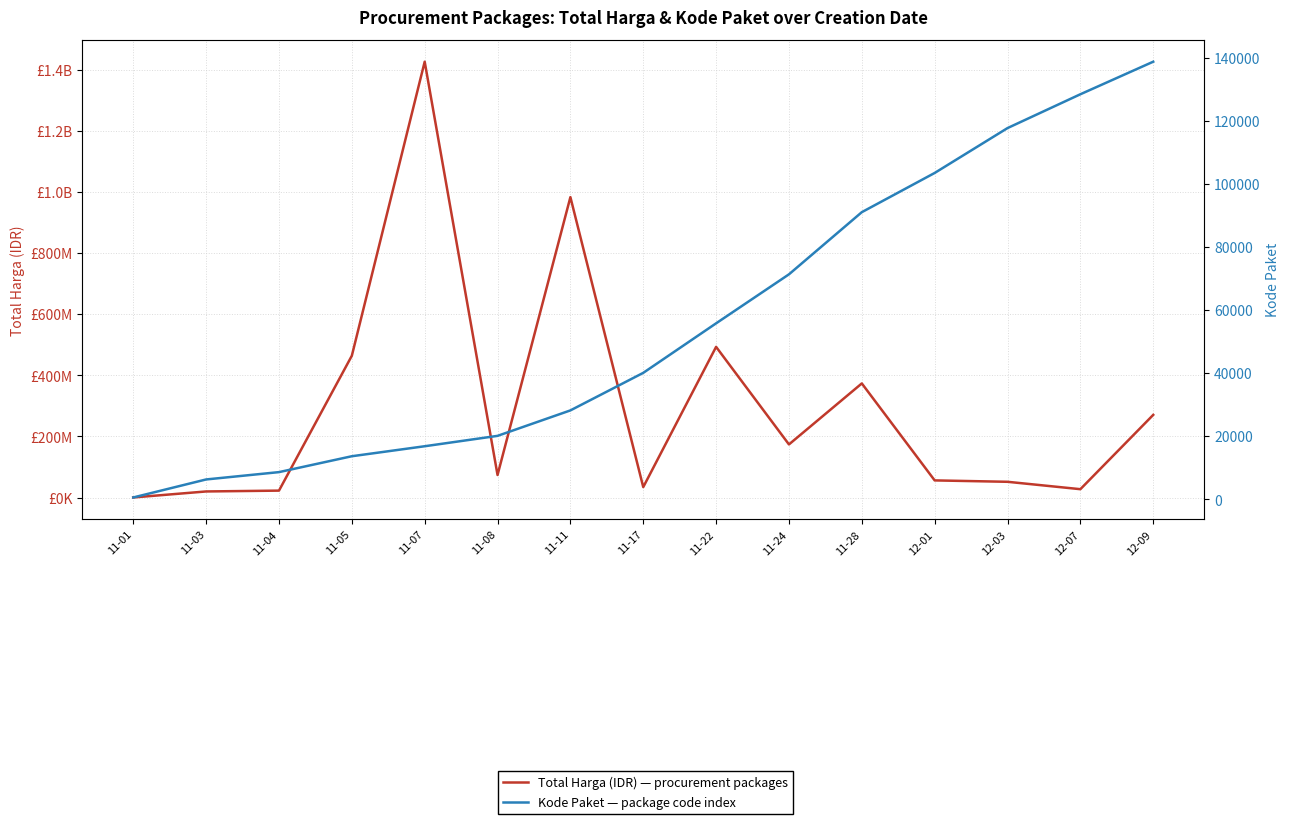

At which category is the sum across all series the highest?

11-07